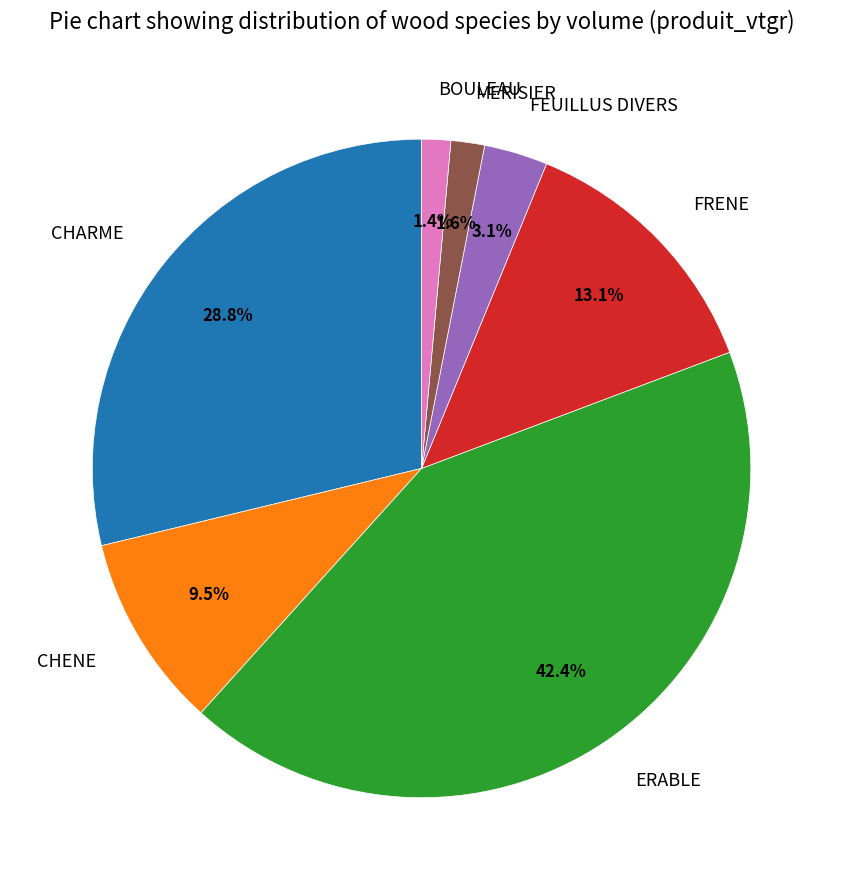

The CHARME slice represents 41% of the pie. True or false?

False